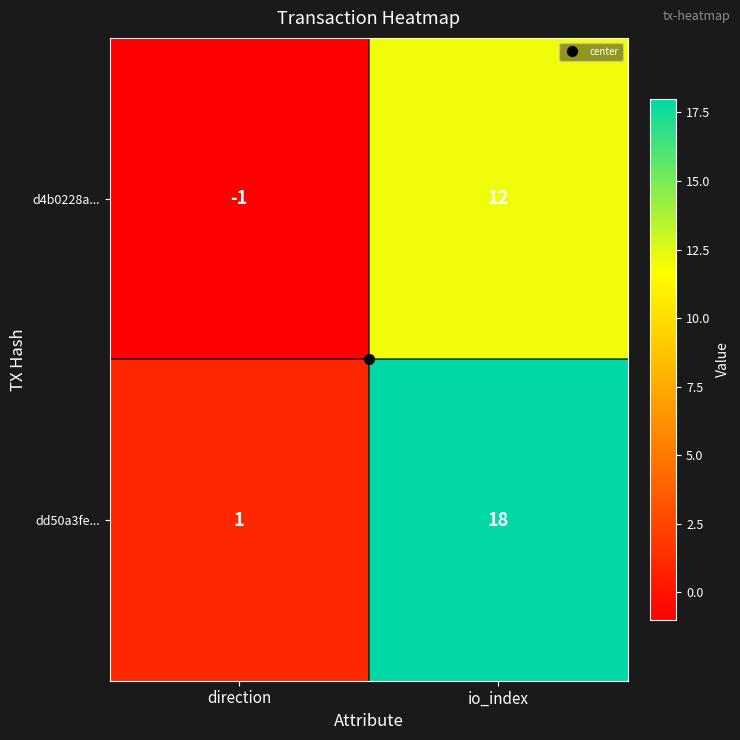

How many data points in d4b0228a... are less than 12?

1